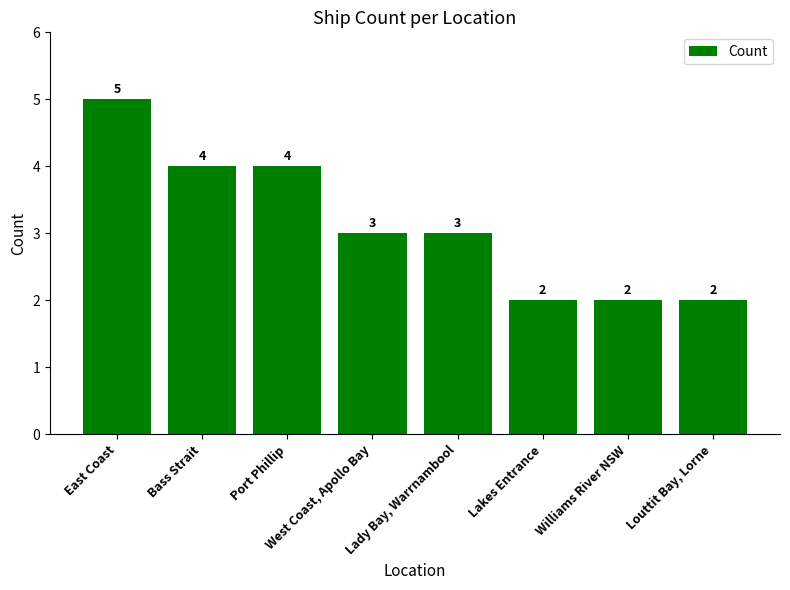

What is the minimum value shown in the chart?

2